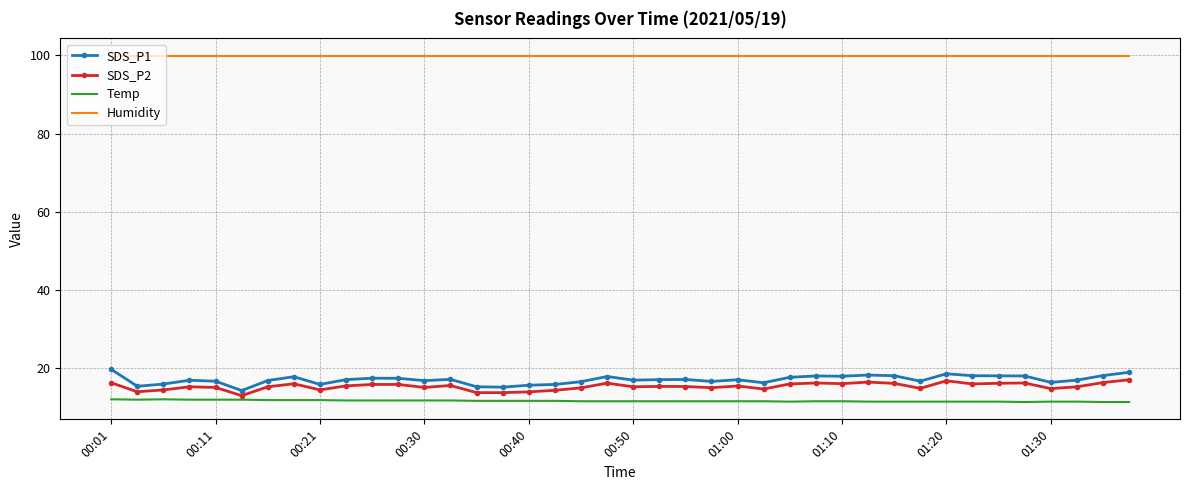

Which series has the largest total across all categories?

Humidity